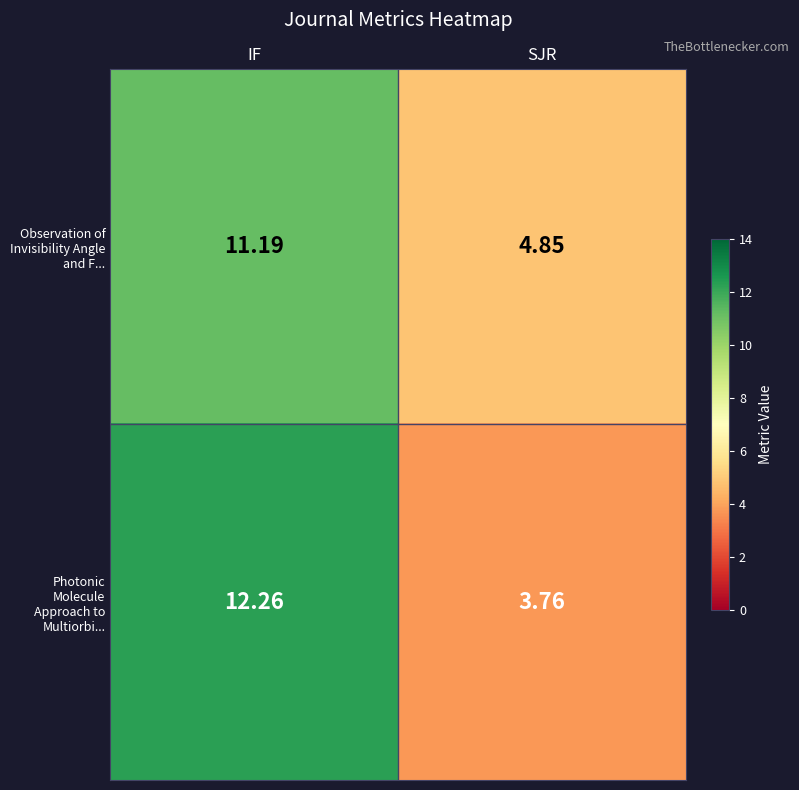

What is the spread (max minus min) of values at SJR?

1.1